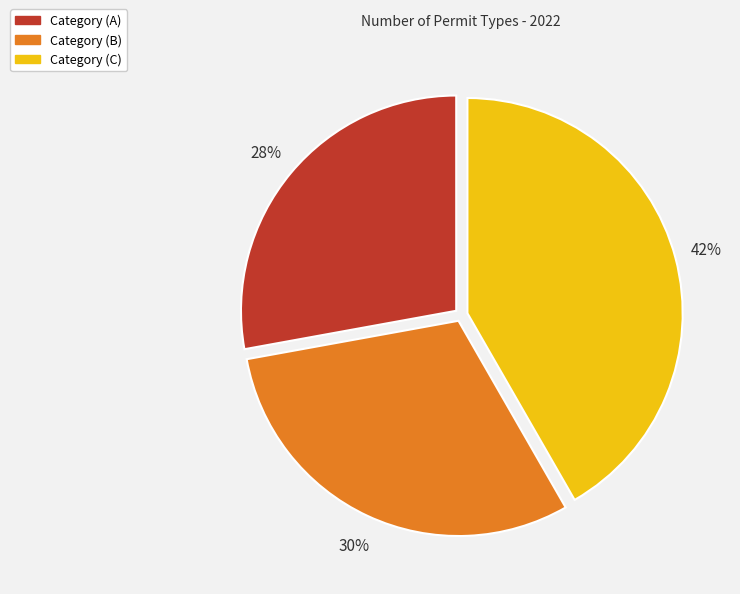

To the nearest percent, what is the combined percentage of Category (B) and Category (A)?

58%